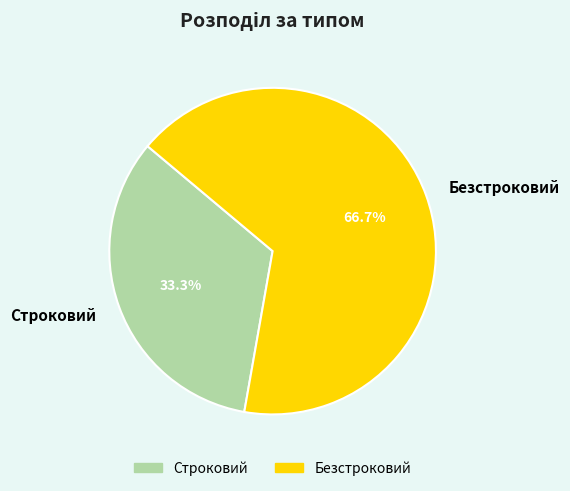

Which slice is the largest?

Безстроковий